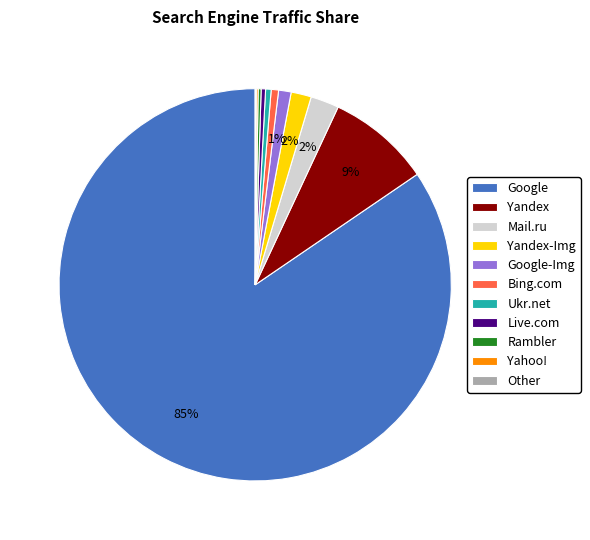

To the nearest percent, what is the combined percentage of Google and Live.com?

85%